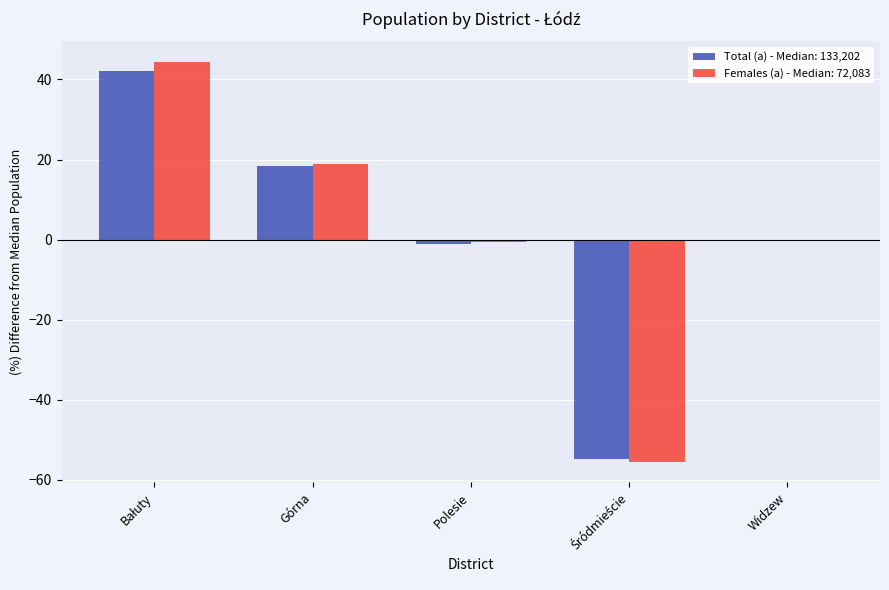

The Females (a) - Median: 72,083 series shows 10.4 at Górna. True or false?

False